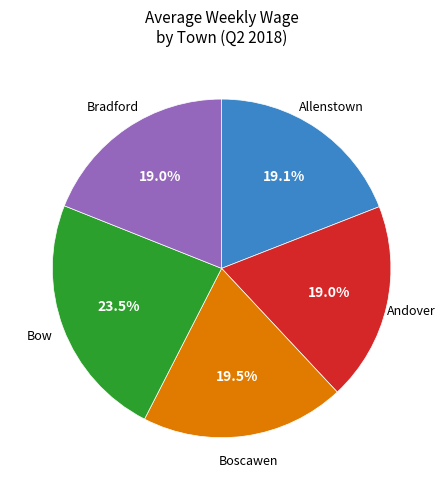

Is there a majority slice in this chart?

No